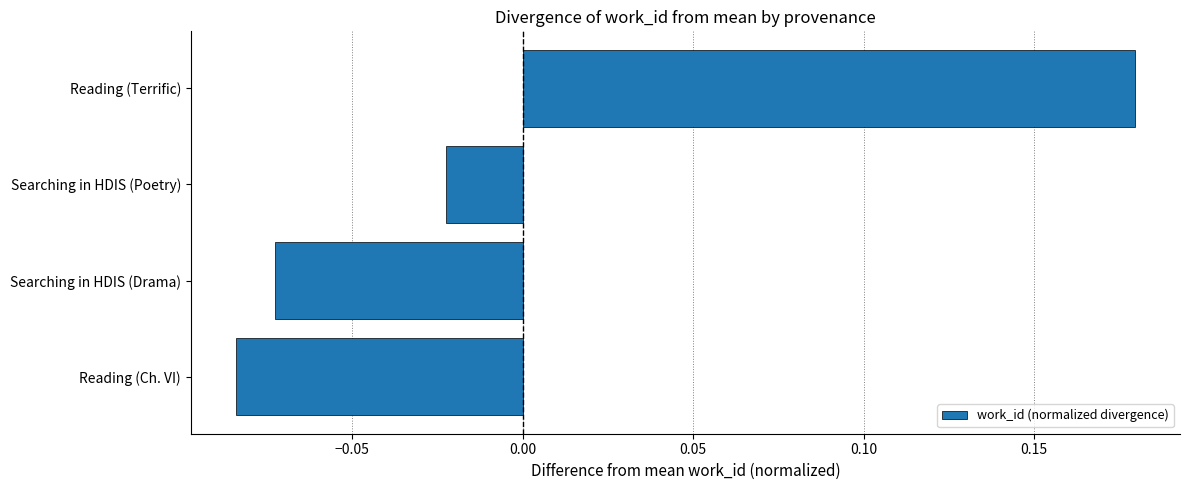

How many values are above zero?

1